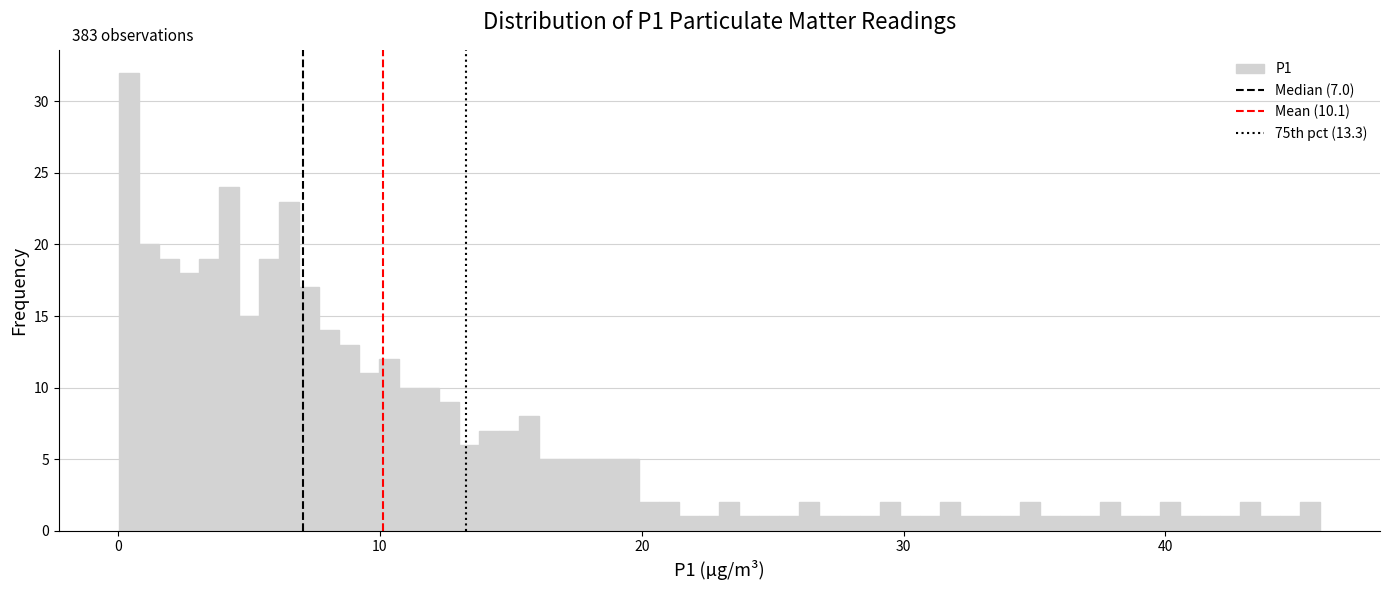

Around what value on the x-axis is the tallest bar? Give the approximate position of its centre, as read against the axis.

0